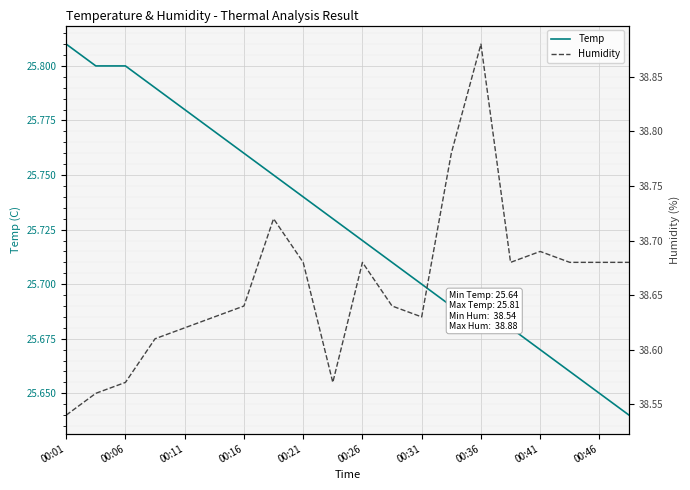

The value of Temp at 00:36 is 5.4. True or false?

False